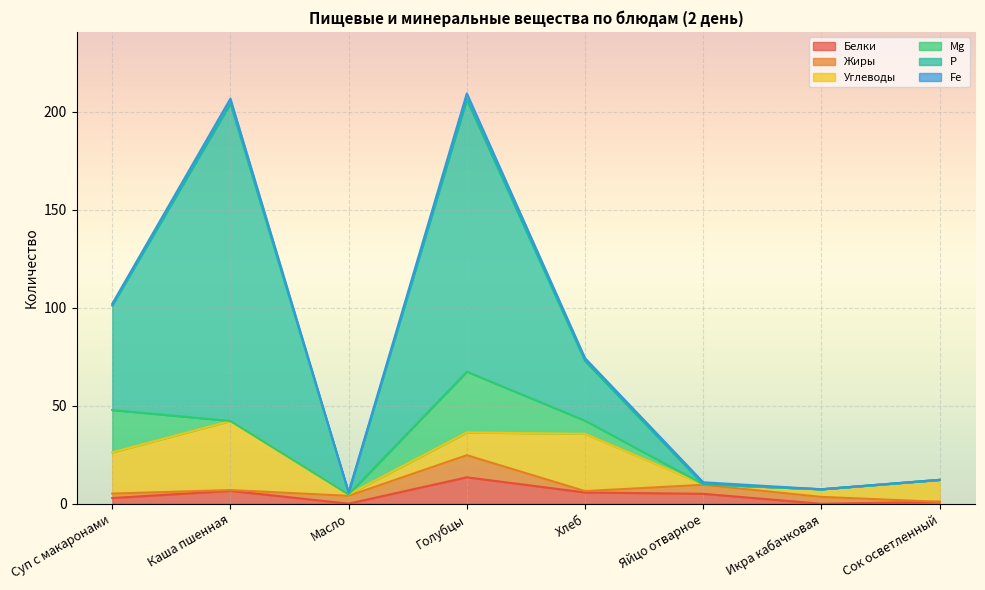

What is the sum of all Fe values?

8.7